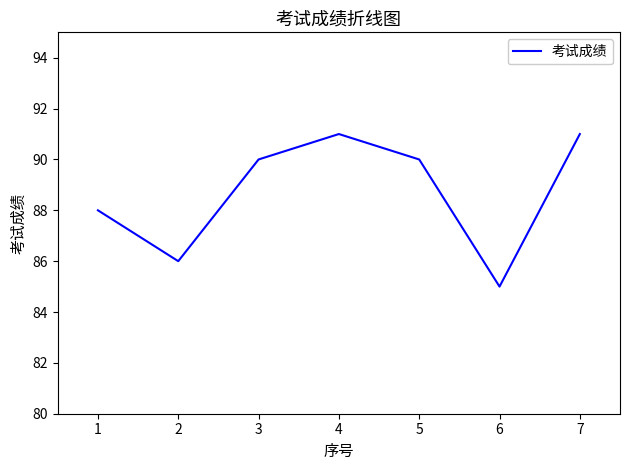

At which category does the data reach its first local valley?

2